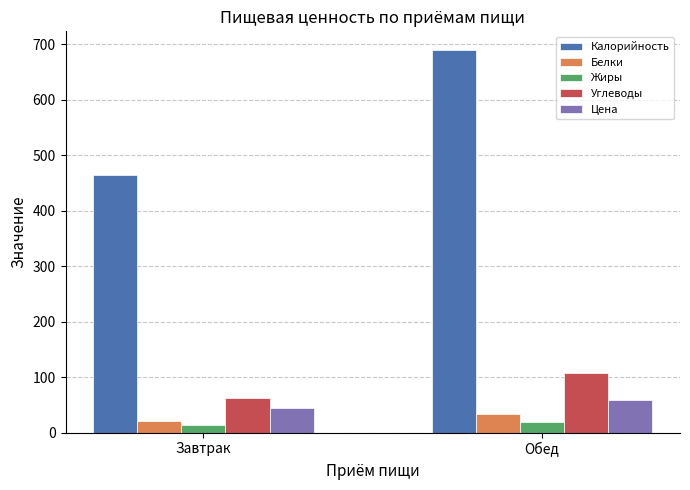

At which label does Углеводы first exceed 107?

Обед